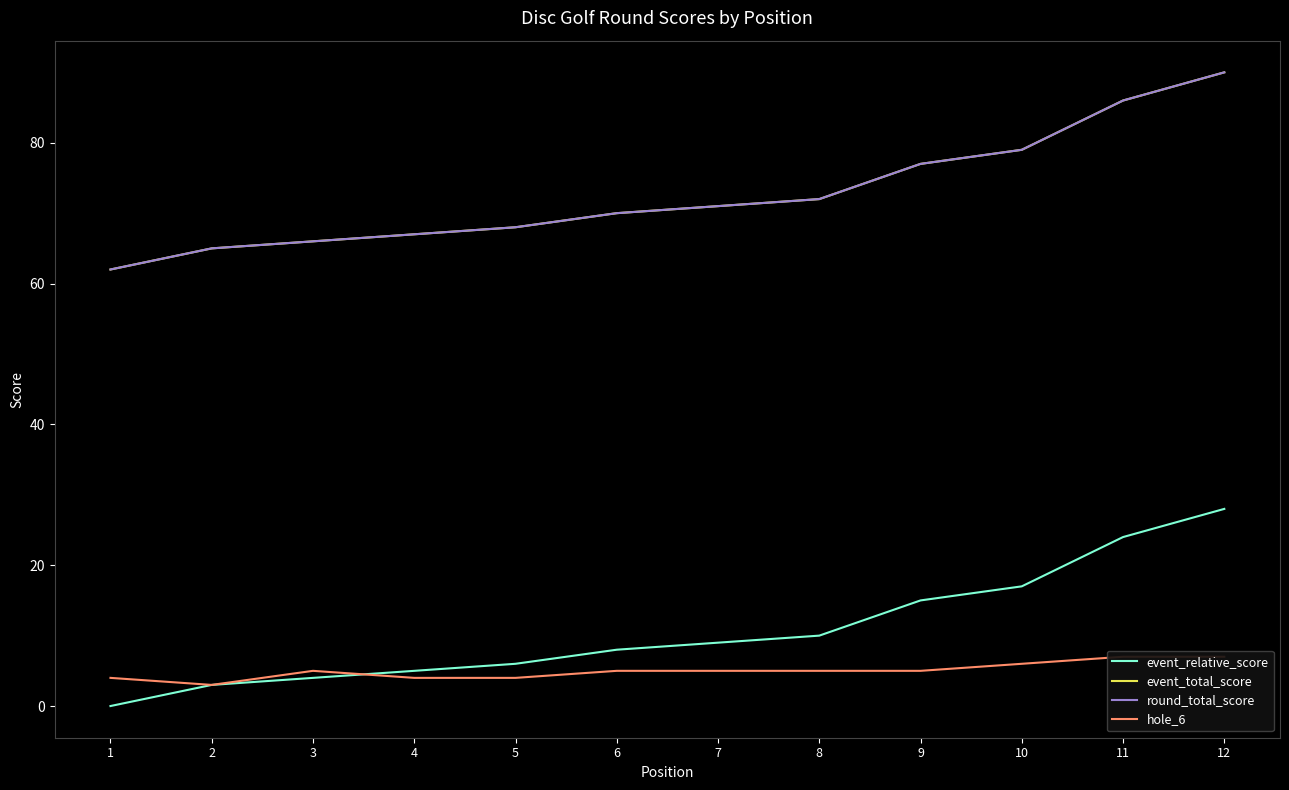

What is the value of the round_total_score point at the 2nd from the left?

65